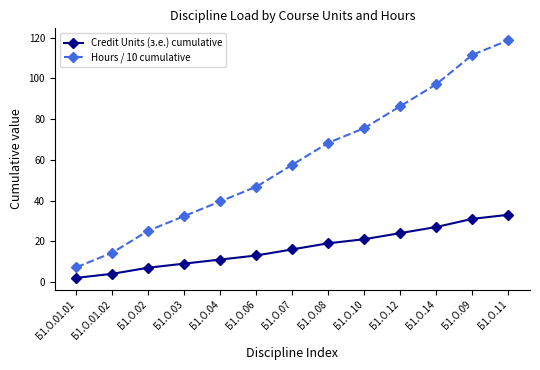

True or false: Credit Units (з.е.) cumulative and Hours / 10 cumulative cross at least once.

False